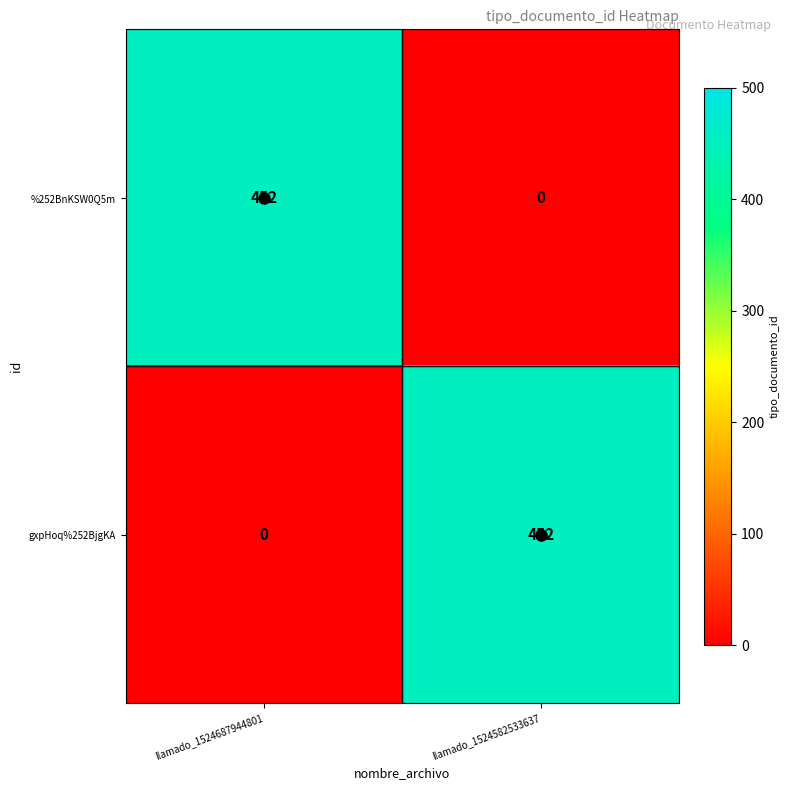

What is the sum of all gxpHoq%252BjgKA values?

452